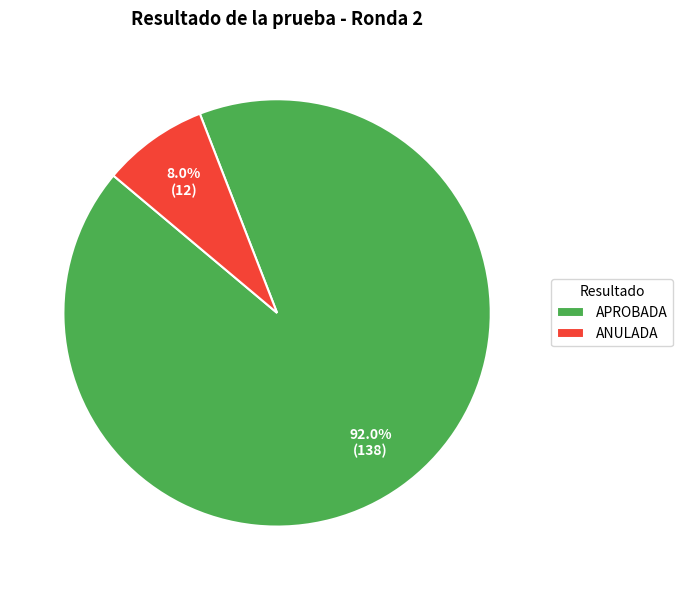

How many segments does this pie chart have?

2